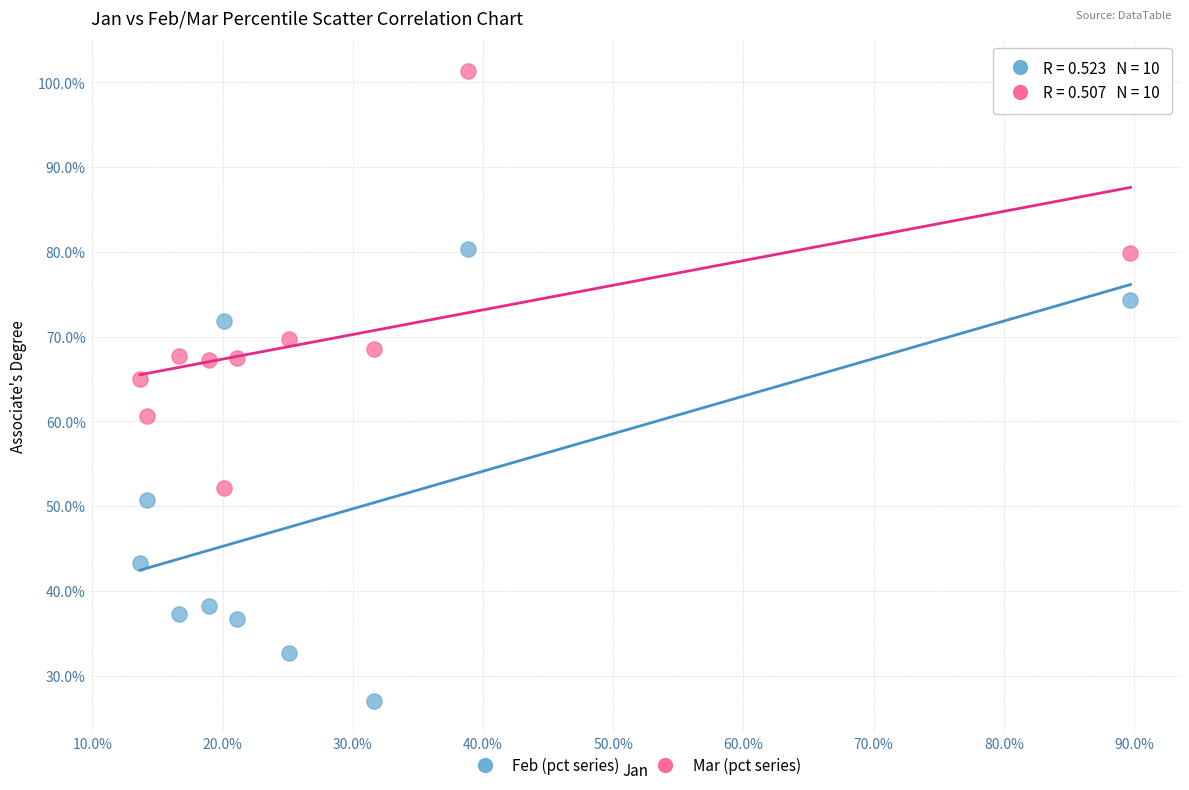

Which series contains the highest Y value?

Mar (pct series)